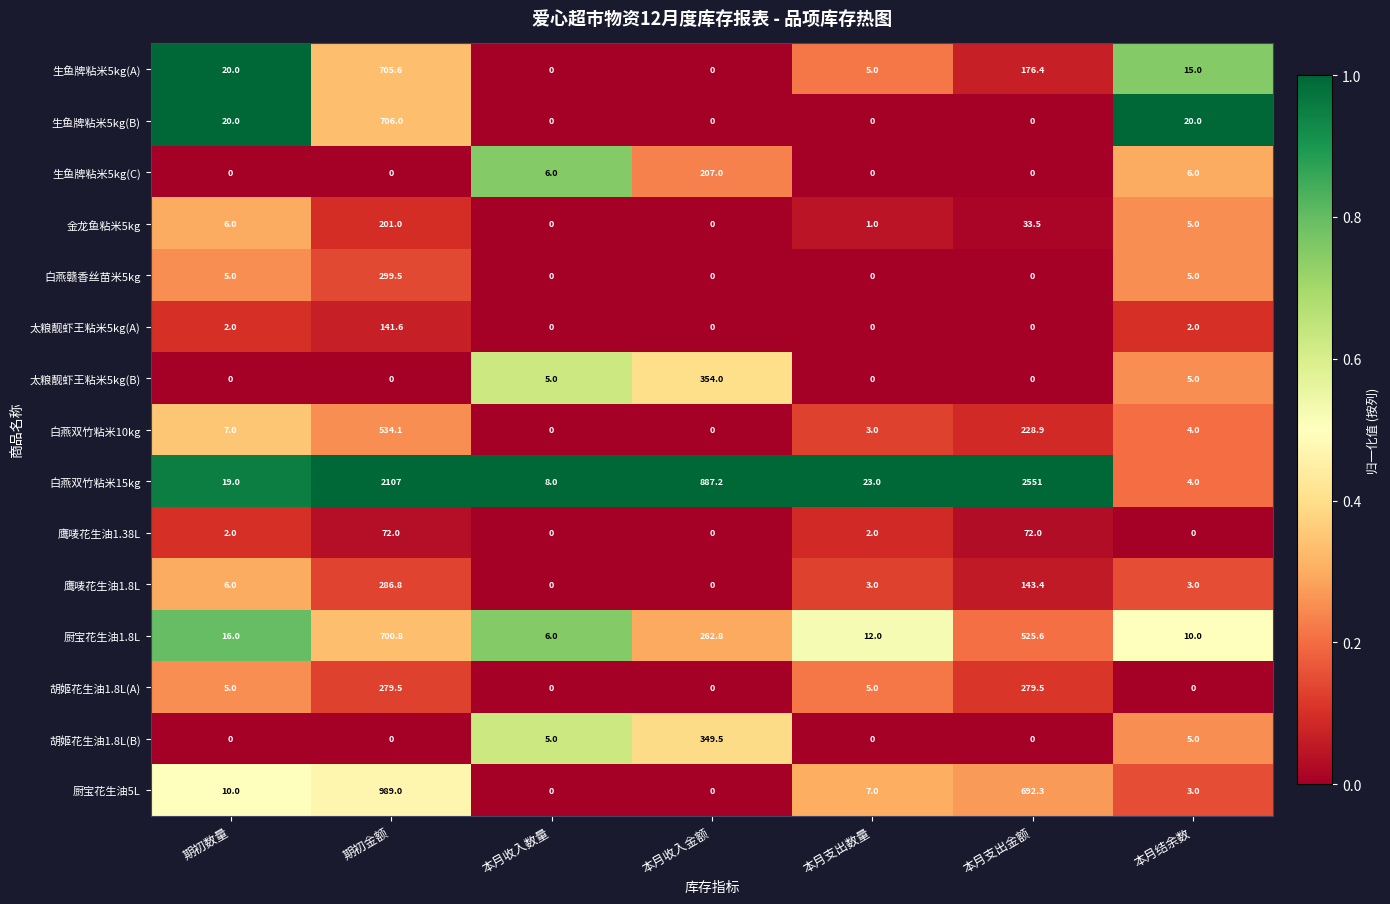

At which category is the sum across all series the highest?

期初金额